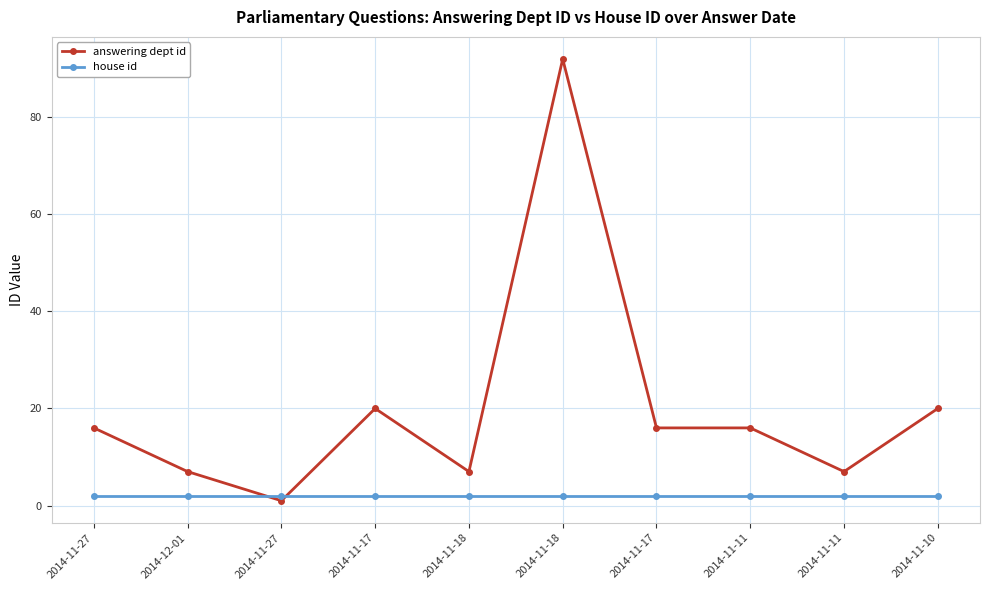

Which series has the largest range (max minus min)?

answering dept id